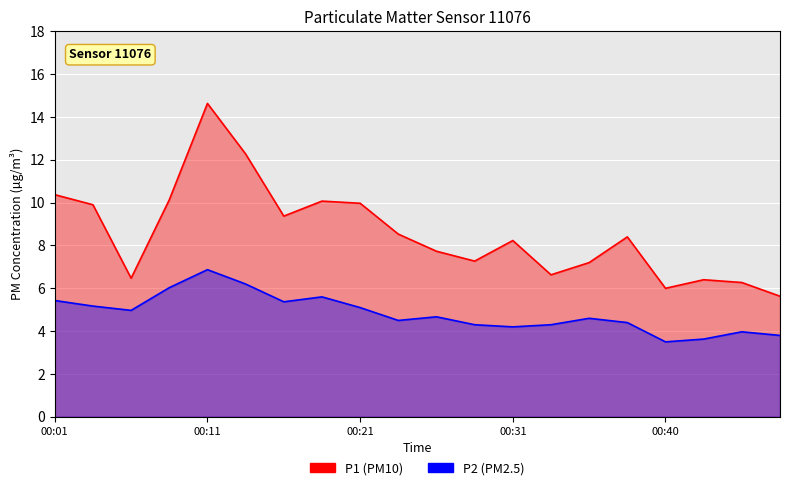

Reading right to left, what are all the values shown in this chart?

P1: 5.6	6.3	6.4	6.0	8.4	7.2	6.6	8.2	7.3	7.7	8.5	10.0	10.1	9.4	12.3	14.6	10.1	6.5	9.9	10.4
P2: 3.8	4.0	3.6	3.5	4.4	4.6	4.3	4.2	4.3	4.7	4.5	5.1	5.6	5.4	6.2	6.9	6.0	5.0	5.2	5.4